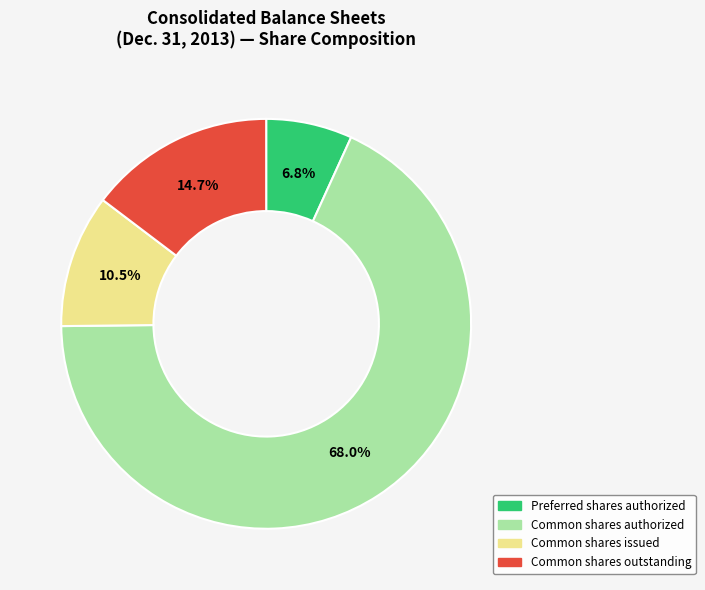

Which slice represents more than half of the pie?

Common shares authorized